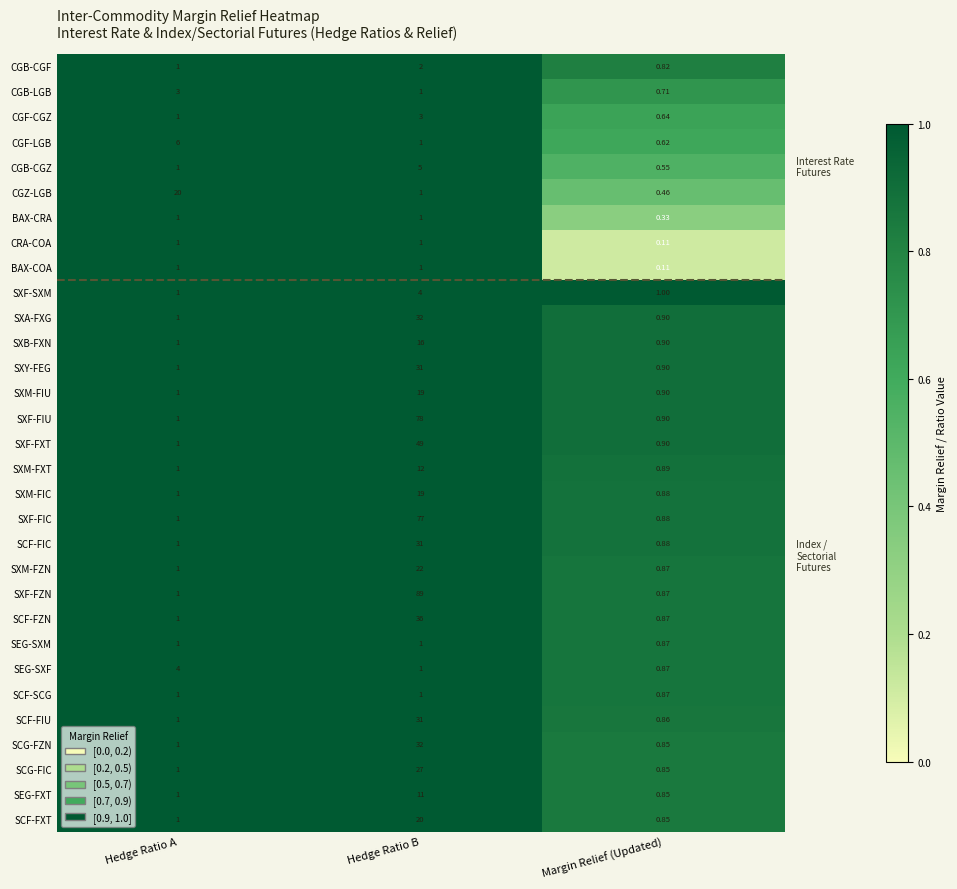

At which category does the chart reach its peak across all series?

Hedge Ratio B